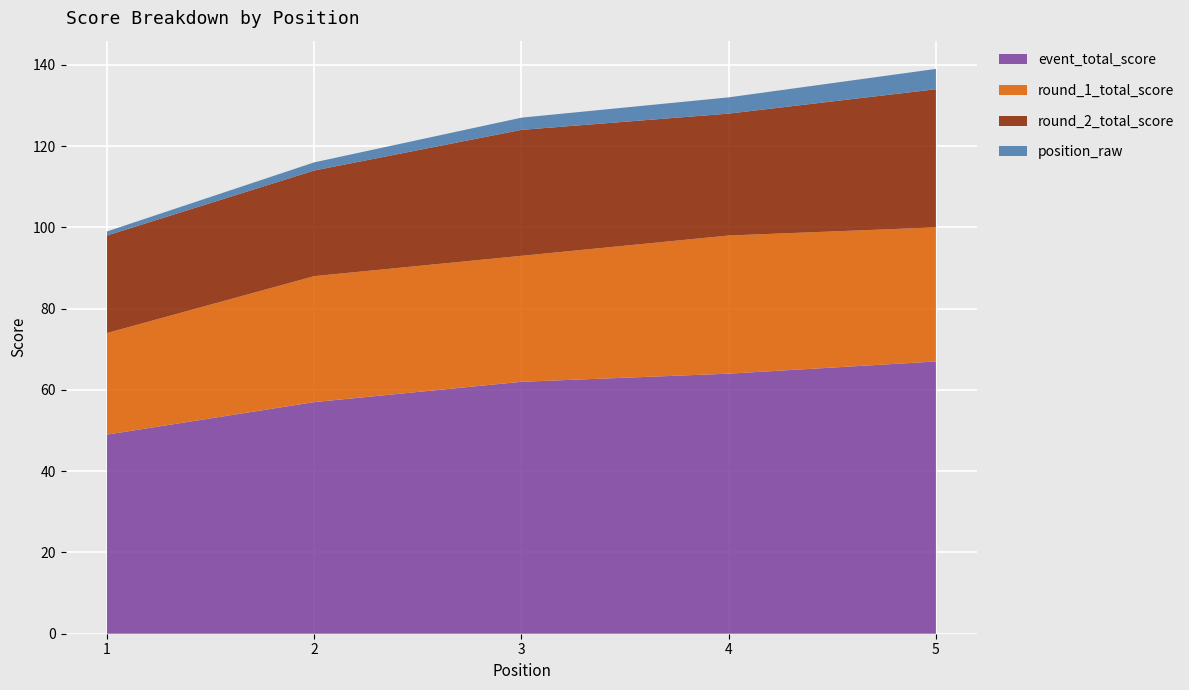

Reading left to right, list all the values displayed in this chart.

event_total_score: 49	57	62	64	67
round_1_total_score: 25	31	31	34	33
round_2_total_score: 24	26	31	30	34
position_raw: 1	2	3	4	5